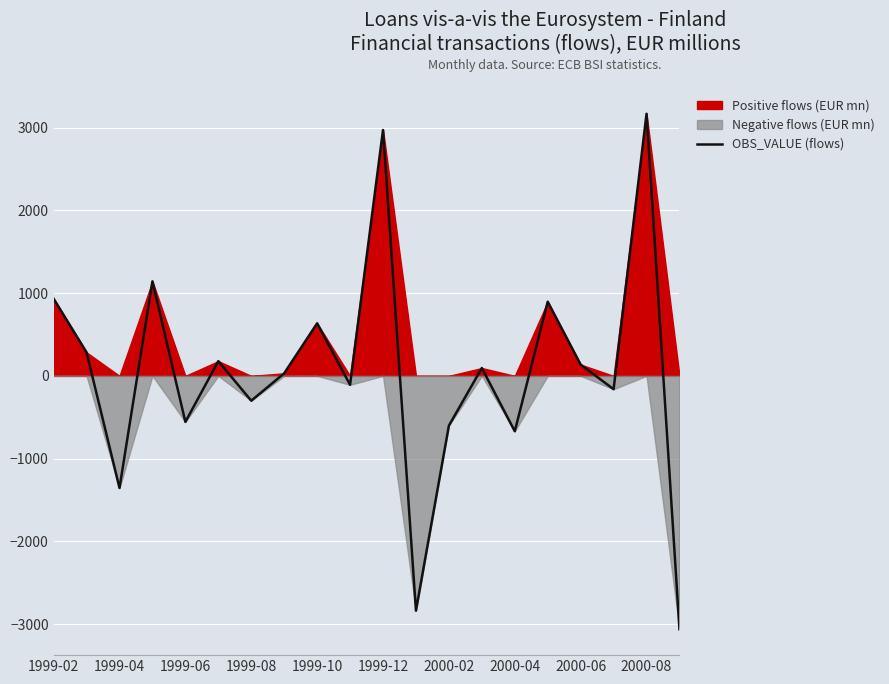

What is the minimum value shown in the chart?

-3062